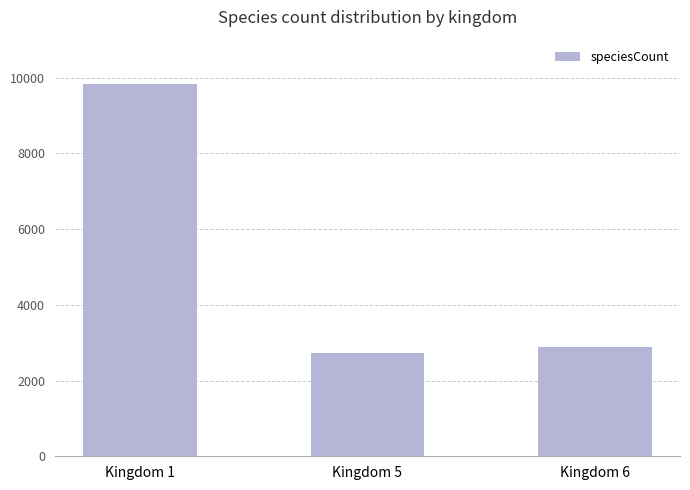

How many data points does each series have?

3